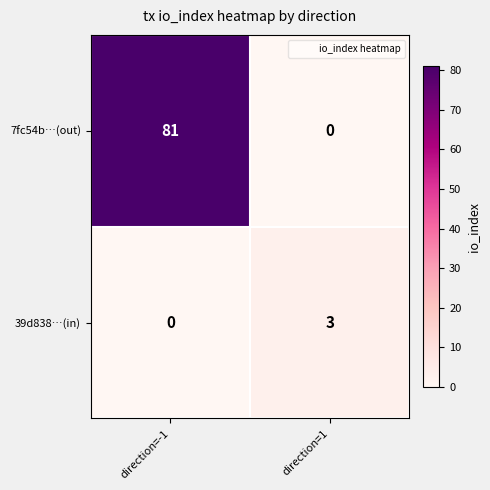

At which label does 7fc54b…(out) reach its peak?

direction=-1